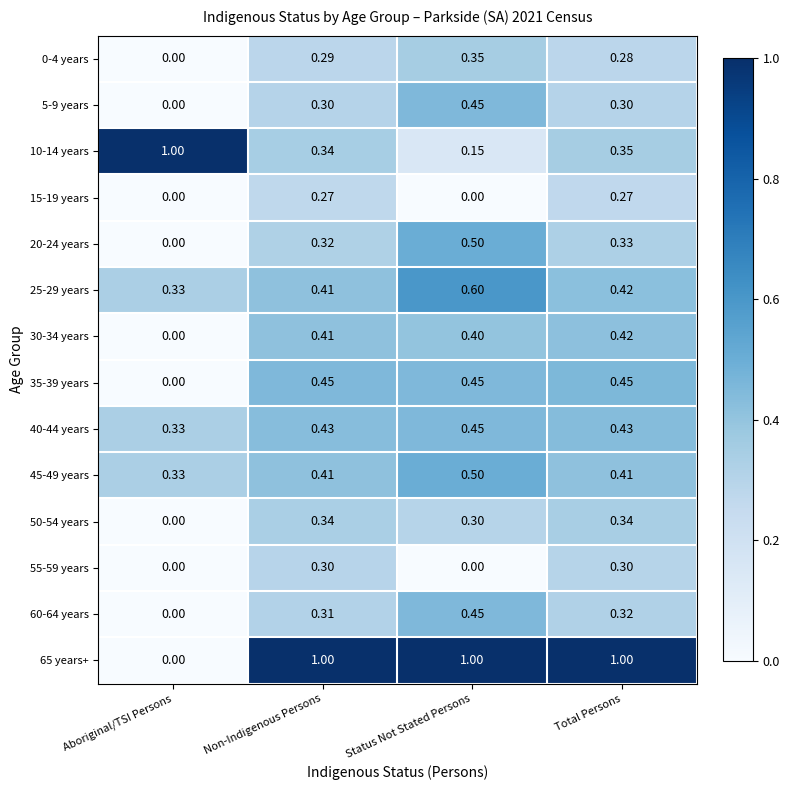

What is the greatest value displayed?

1.0